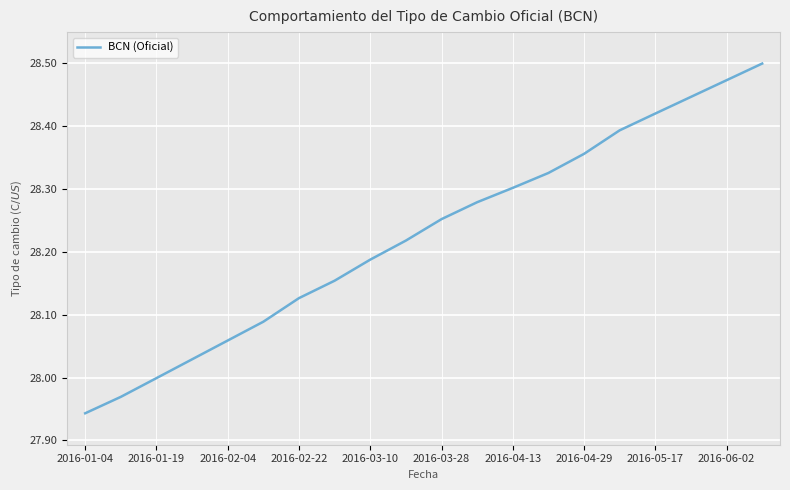

How many series are shown in this chart?

1